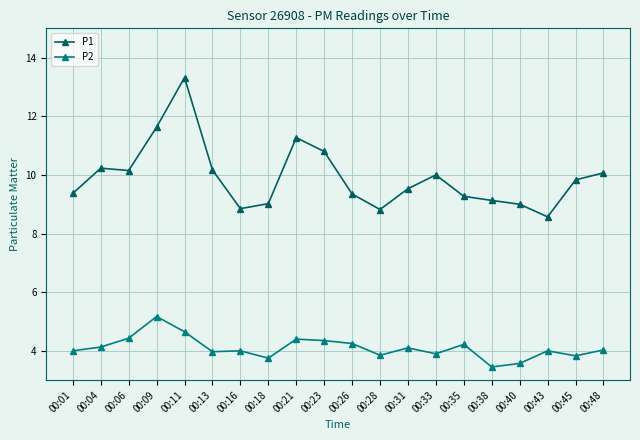

At which category does the chart reach its peak across all series?

00:11